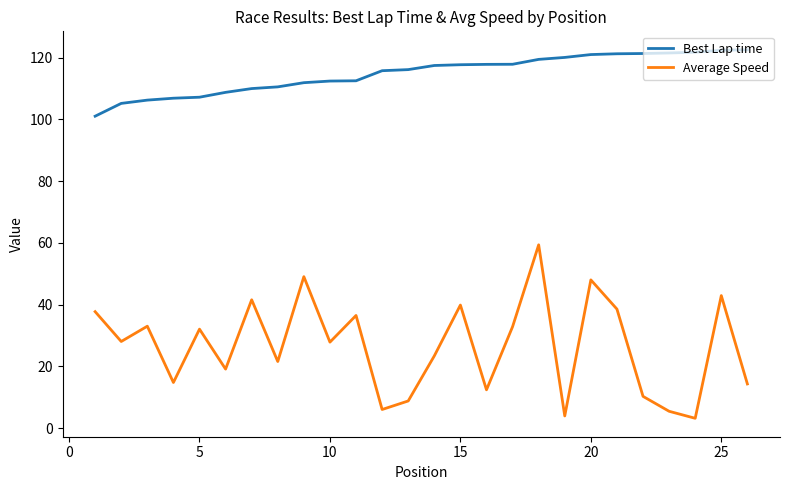

Which series has the largest total across all categories?

Best Lap time